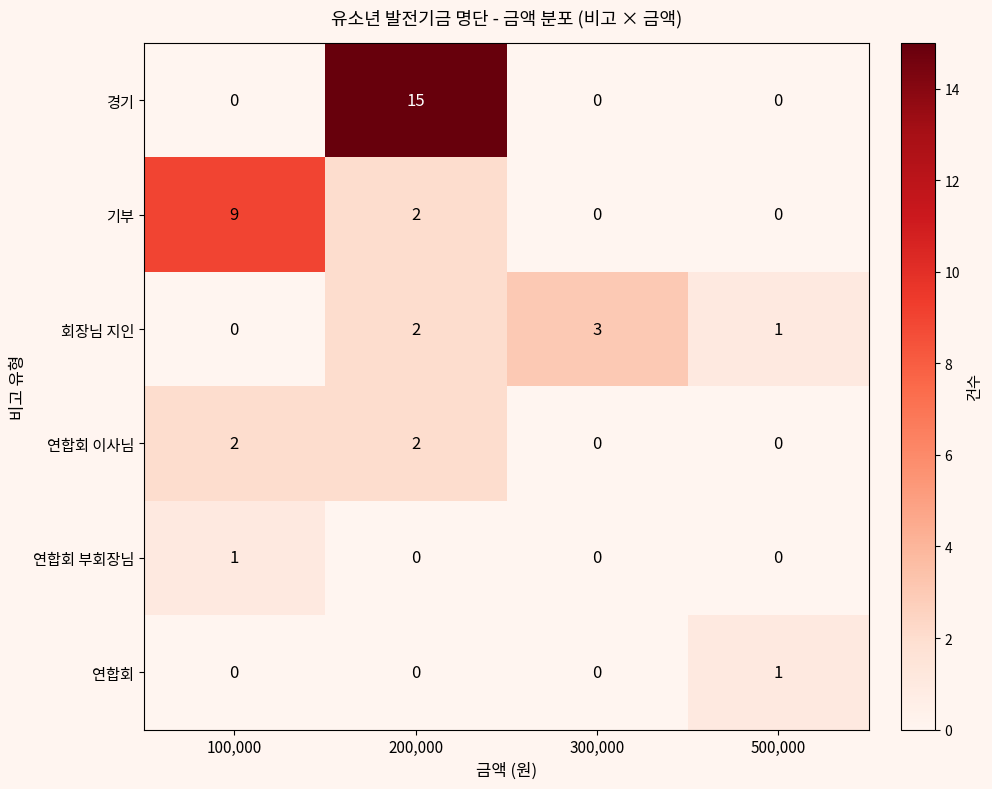

Reading right to left, what are all the values shown in this chart?

경기: 500,000=0	300,000=0	200,000=15	100,000=0
기부: 500,000=0	300,000=0	200,000=2	100,000=9
회장님 지인: 500,000=1	300,000=3	200,000=2	100,000=0
연합회 이사님: 500,000=0	300,000=0	200,000=2	100,000=2
연합회 부회장님: 500,000=0	300,000=0	200,000=0	100,000=1
연합회: 500,000=1	300,000=0	200,000=0	100,000=0